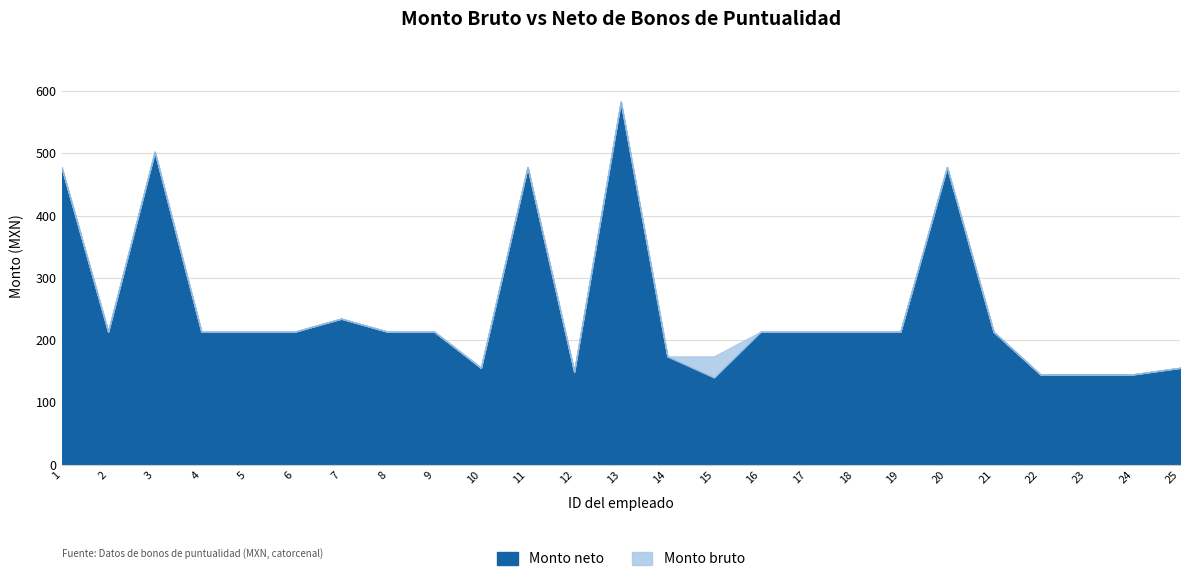

Reading right to left, extract all data points from this chart.

Monto bruto: 25=155.6	24=145.2	23=145.2	22=145.2	21=213.6	20=477.9	19=213.6	18=213.6	17=213.6	16=213.6	15=174.0	14=174.0	13=583.0	12=149.3	11=477.9	10=155.6	9=213.6	8=213.6	7=234.6	6=213.6	5=213.6	4=213.6	3=502.6	2=213.6	1=477.9
Monto neto: 25=155.6	24=145.2	23=145.2	22=145.2	21=213.6	20=477.9	19=213.6	18=213.6	17=213.6	16=213.6	15=140.2	14=174.0	13=583.0	12=149.3	11=477.9	10=155.6	9=213.6	8=213.6	7=234.6	6=213.6	5=213.6	4=213.6	3=502.6	2=213.6	1=477.9